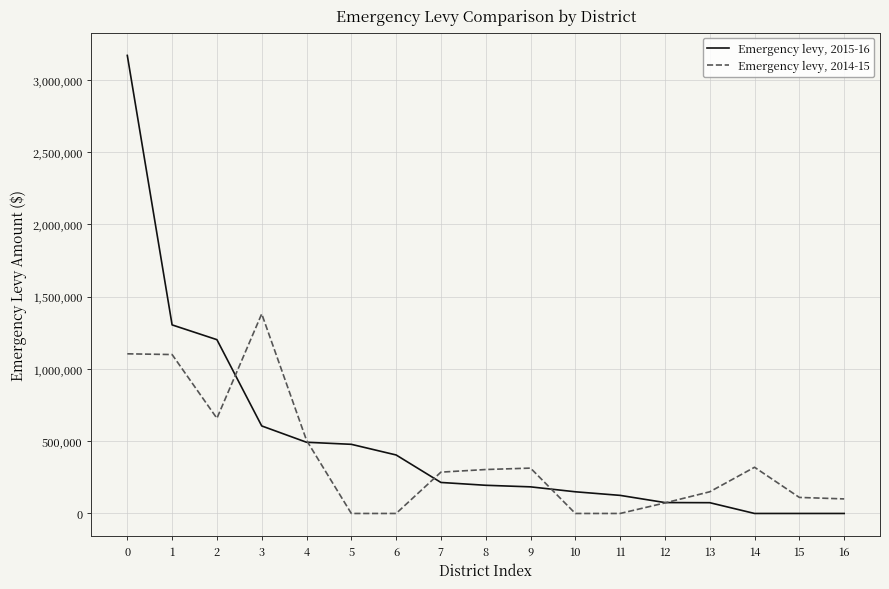

What is the greatest value displayed?

3168810